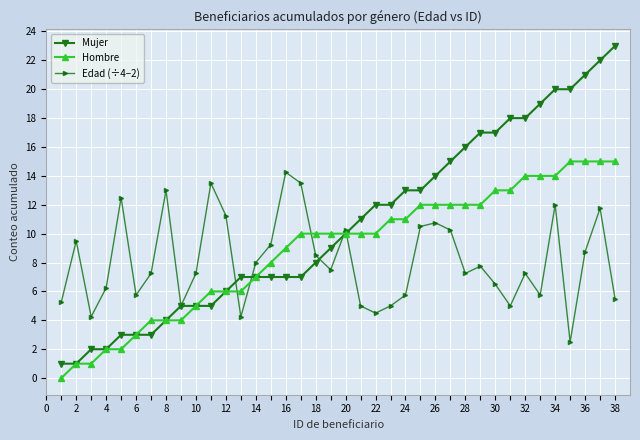

Which series has the largest total across all categories?

Mujer